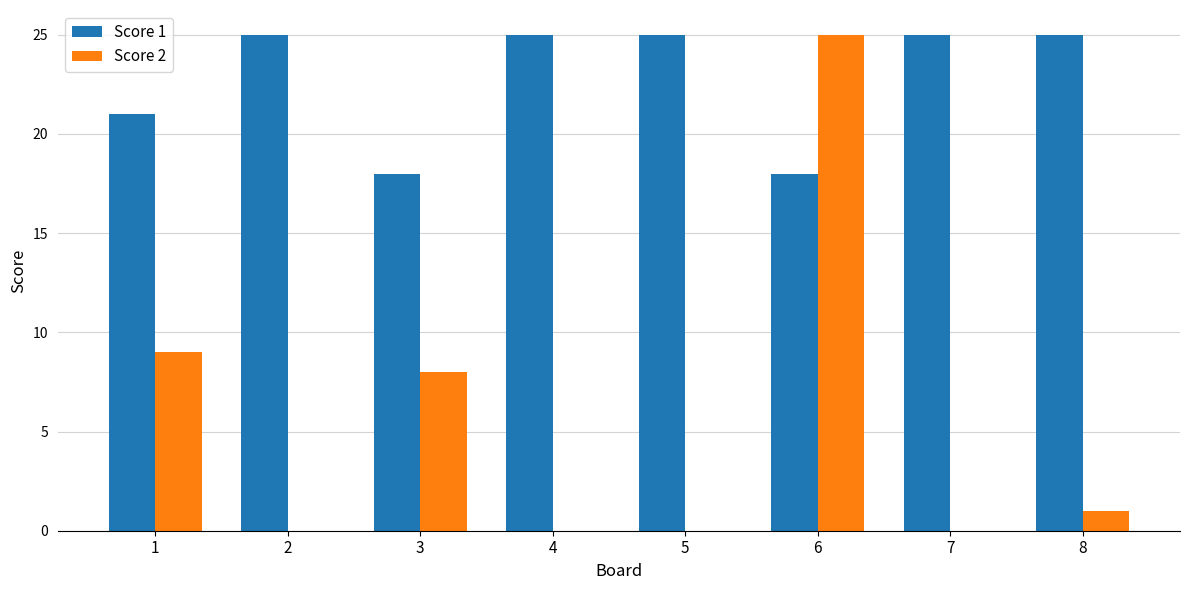

Which series has the largest total across all categories?

Score 1